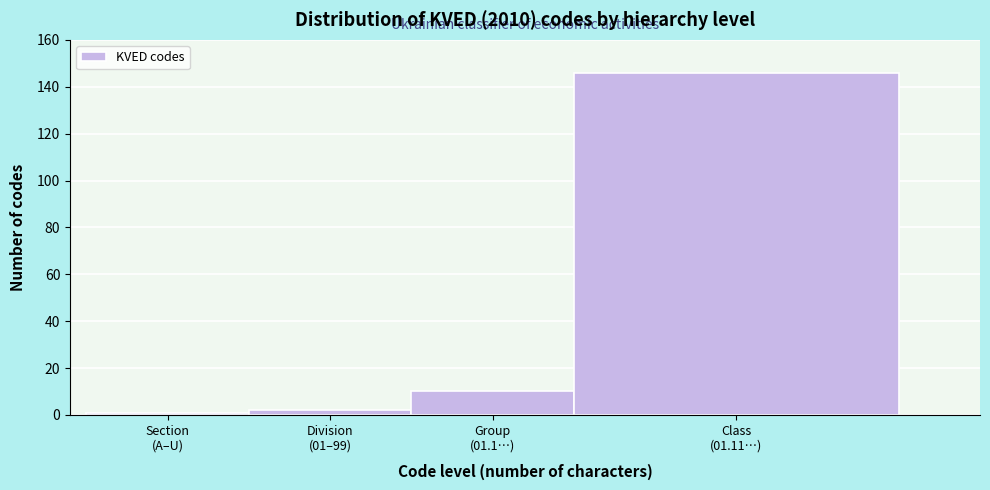

Reading left to right, list all the values displayed in this chart.

1	2	10	146